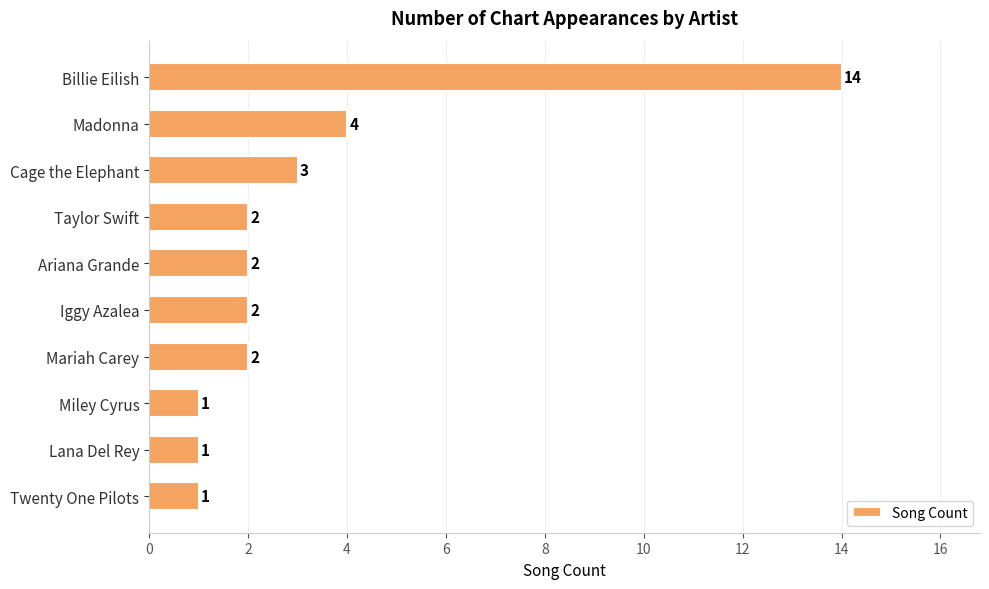

What is the sum of all values?

32